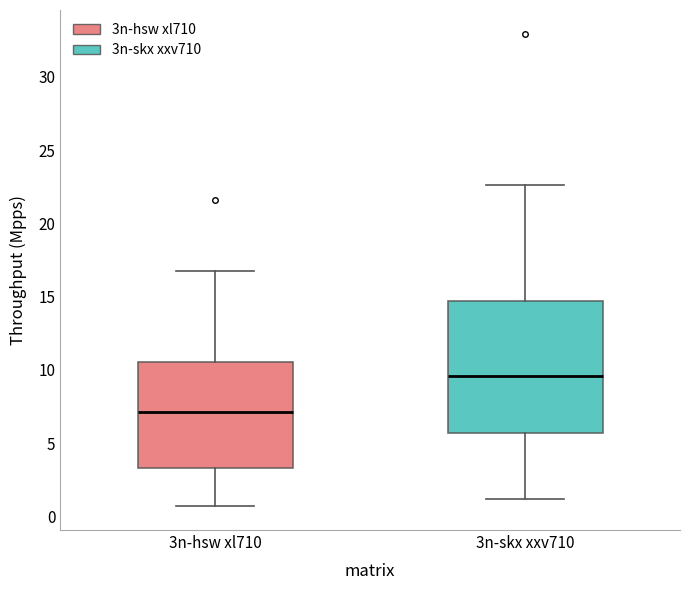

Reading left to right, transcribe this box plot: for each box, give where its median line is, the range the box spans, and where its two whiskers end, as read against the y-axis. The values are not printed on the chart, so give them approximately, as read against the axis.

3n-hsw xl710: median 7.0, box 3.5 to 10.5, whiskers 0.5 to 16.5
3n-skx xxv710: median 9.5, box 5.5 to 14.5, whiskers 1.0 to 22.5